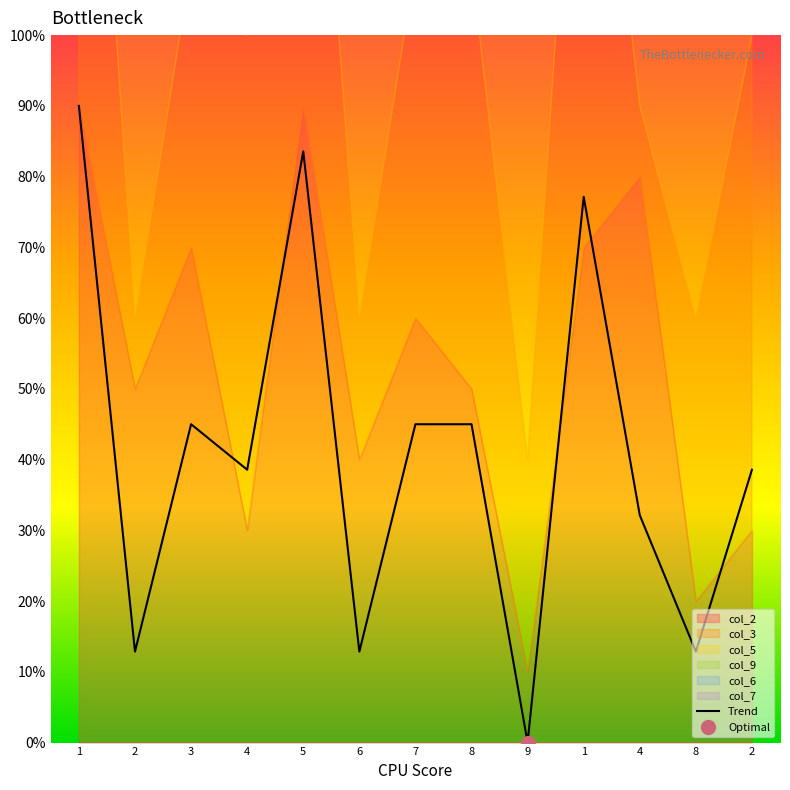

Is it true that the value at 4 is 3.2?

True